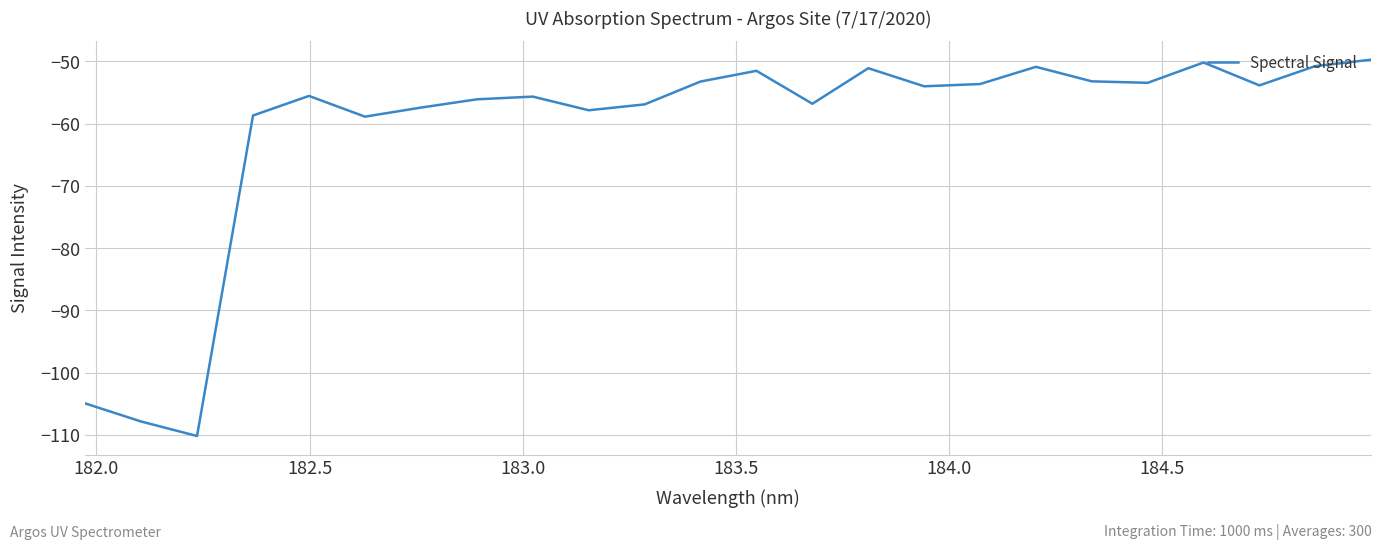

What is the difference between the maximum and minimum values?

60.5